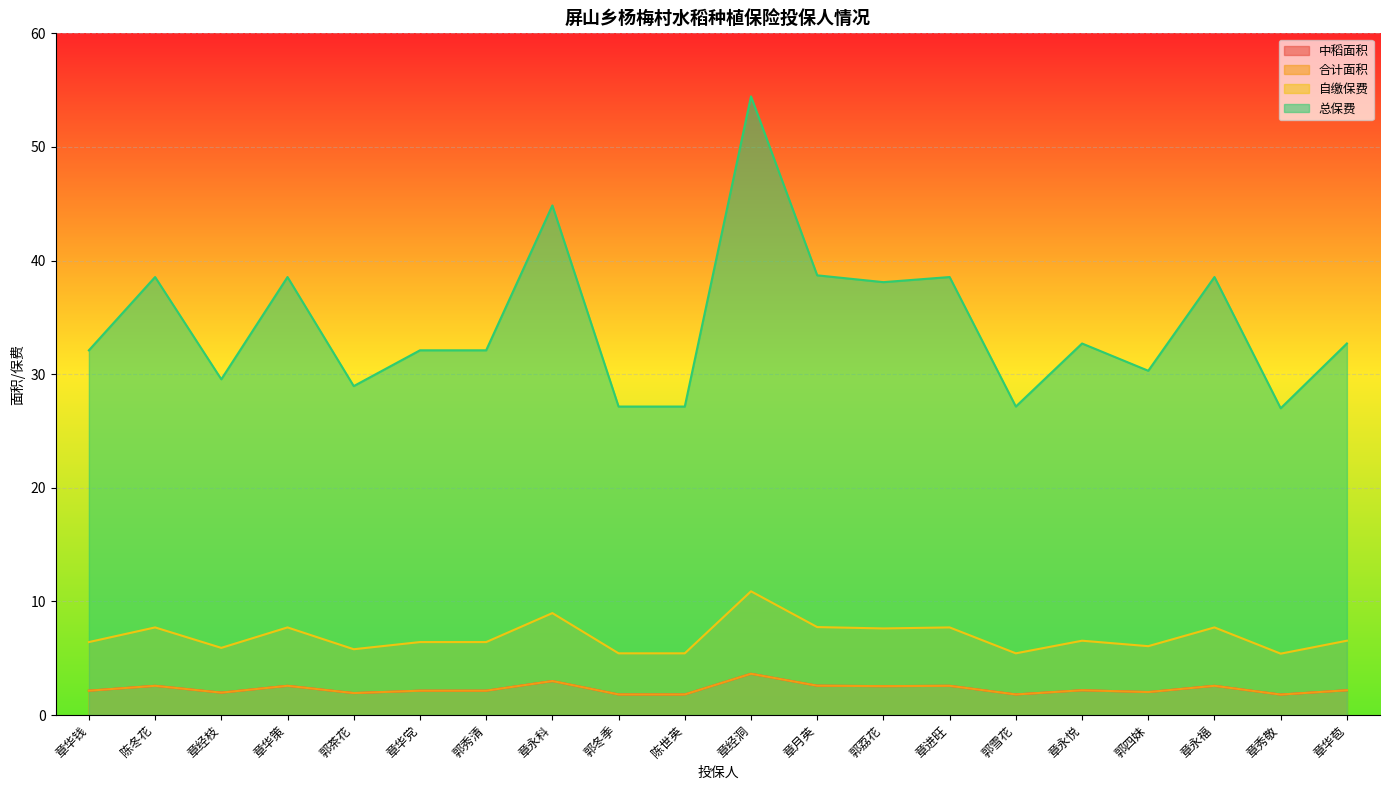

What is the sum of all 总保费 values?

689.2